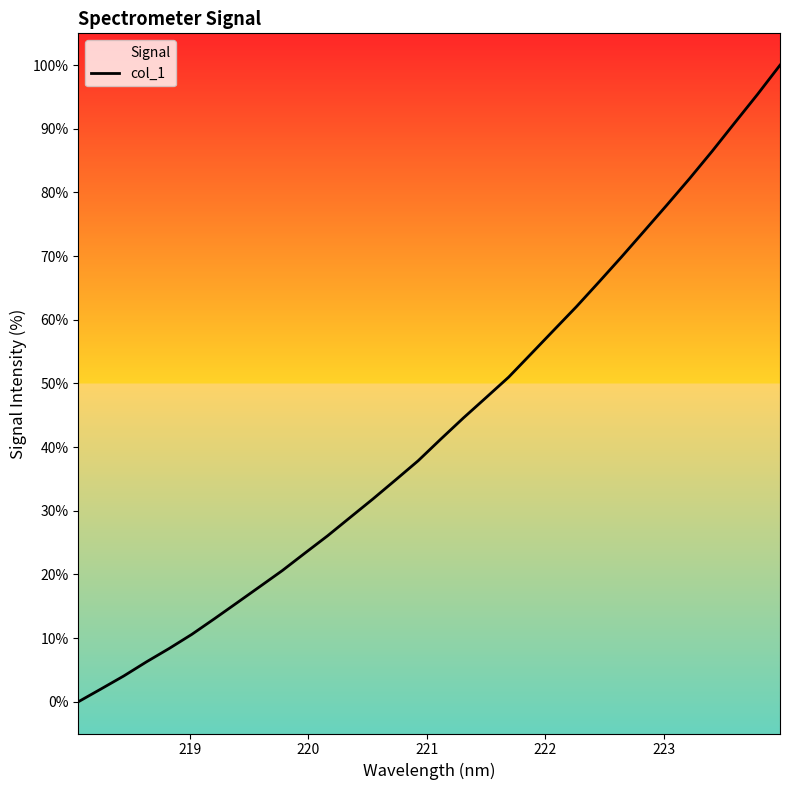

True or false: the data has more than 0 interior local peaks.

False